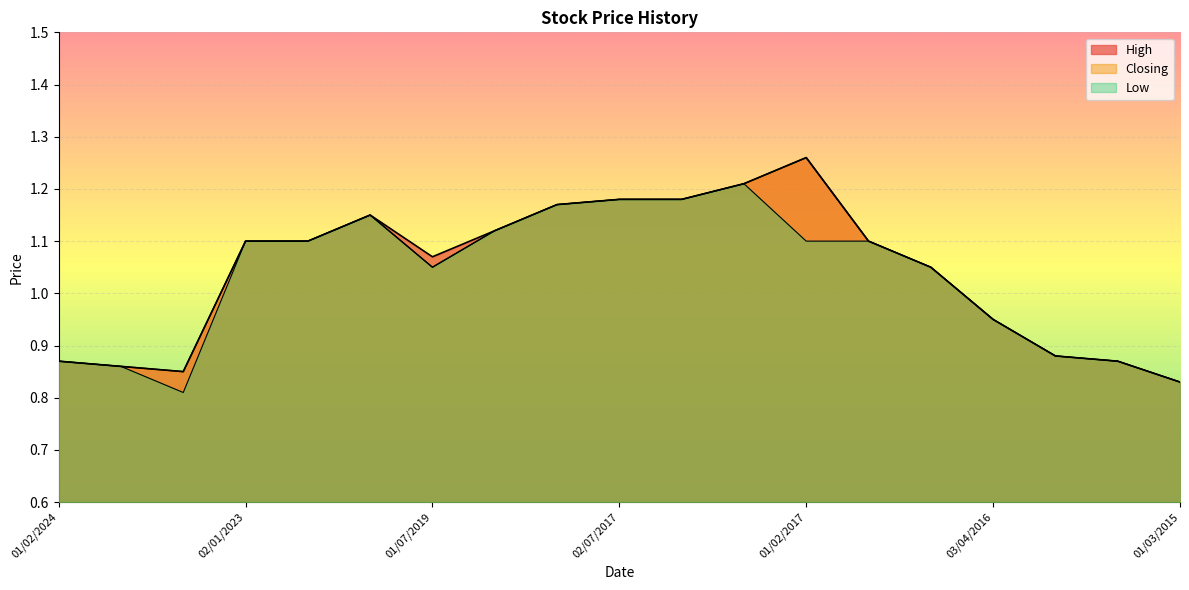

Reading left to right, transcribe all the data shown in this chart.

High: 0.9	0.9	0.8	1.1	1.1	1.1	1.1	1.1	1.2	1.2	1.2	1.2	1.3	1.1	1.1	0.9	0.9	0.9	0.8
Low: 0.9	0.9	0.8	1.1	1.1	1.1	1.1	1.1	1.2	1.2	1.2	1.2	1.1	1.1	1.1	0.9	0.9	0.9	0.8
Closing: 0.9	0.9	0.8	1.1	1.1	1.1	1.1	1.1	1.2	1.2	1.2	1.2	1.3	1.1	1.1	0.9	0.9	0.9	0.8